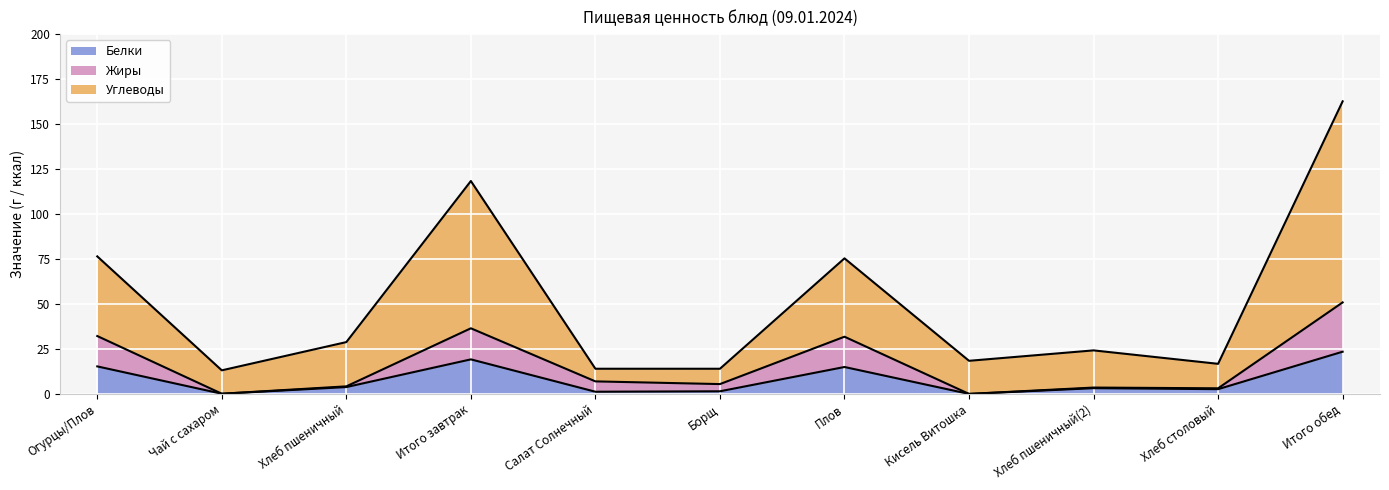

The value of Белки at Огурцы/Плов is 20.1. True or false?

False